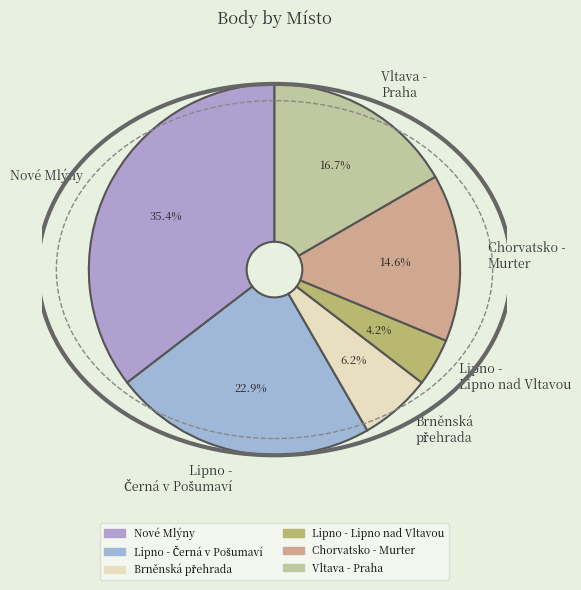

True or false: Nové Mlýny accounts for 18% of the total.

False